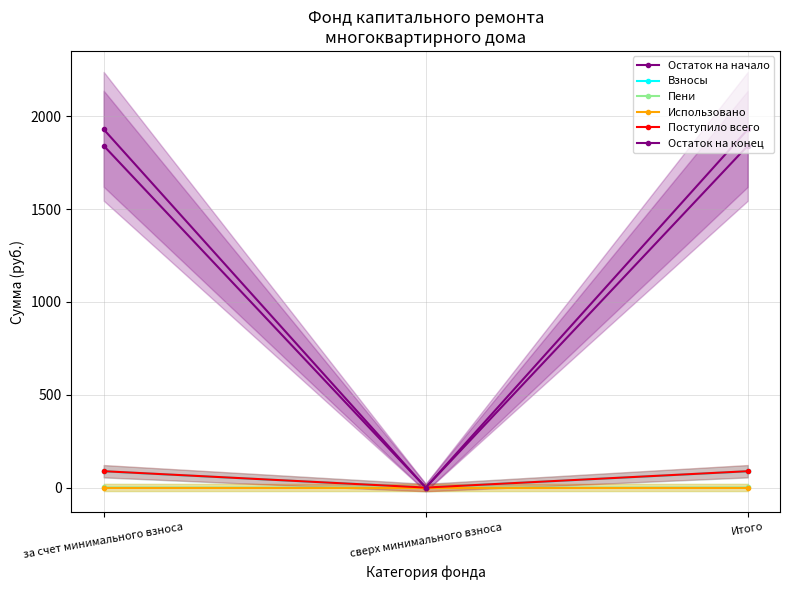

What is the difference between the maximum and minimum values in the Взносы series?

87.4